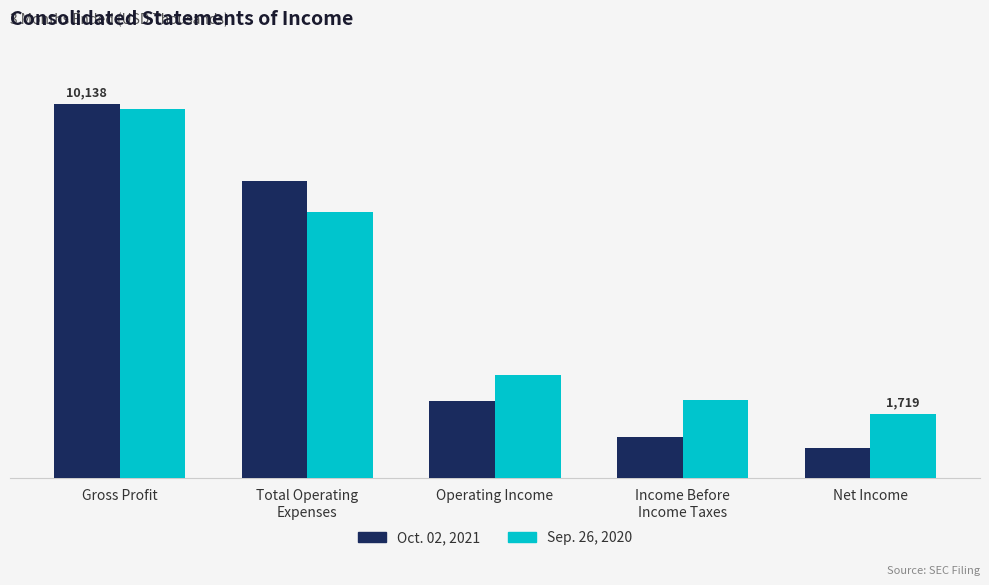

What is the maximum value shown in the chart?

10138